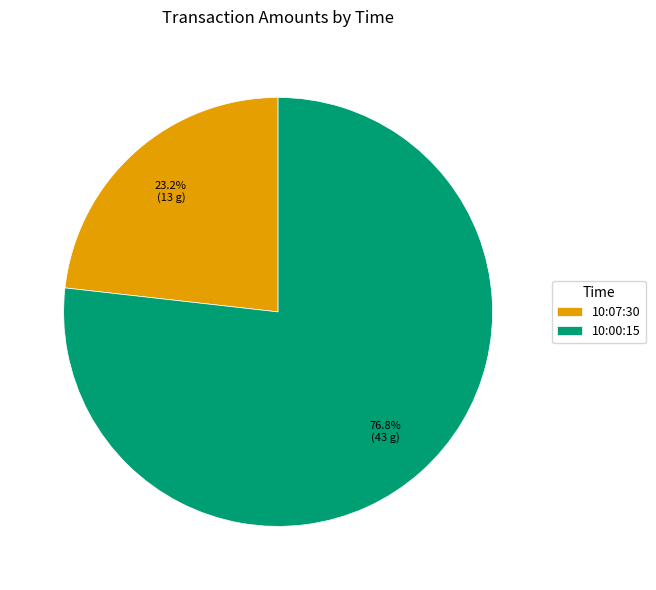

True or false: 10:00:15 accounts for 86% of the total.

False